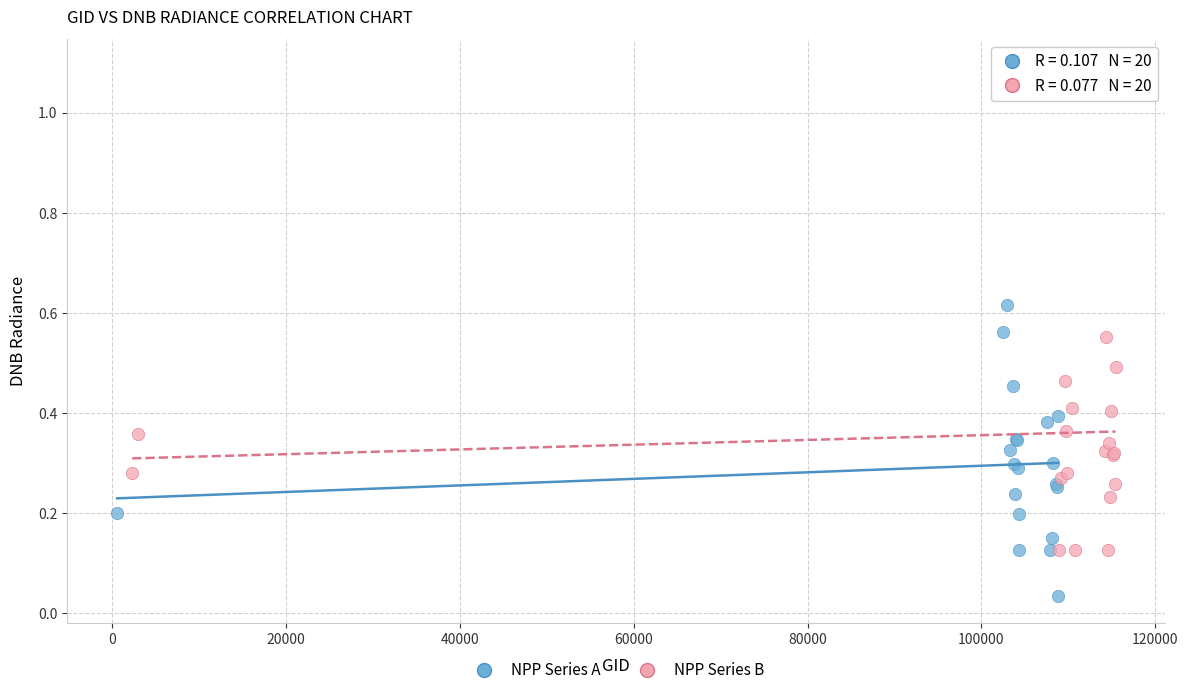

Which series reaches the minimum Y coordinate?

NPP Series A